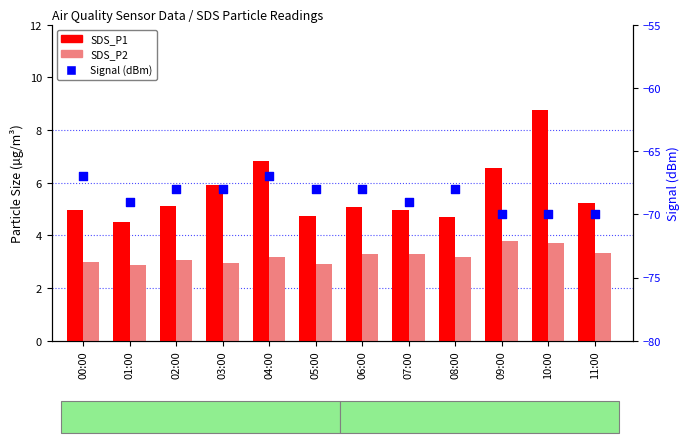

At which category is the sum across all series the highest?

04:00